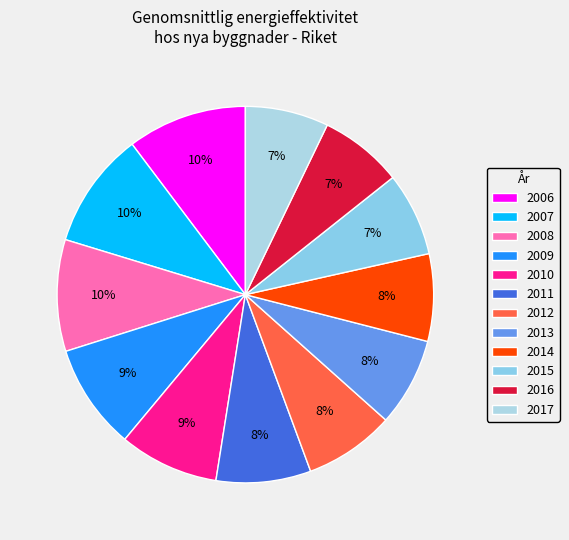

The 2014 slice represents 8% of the pie. True or false?

True